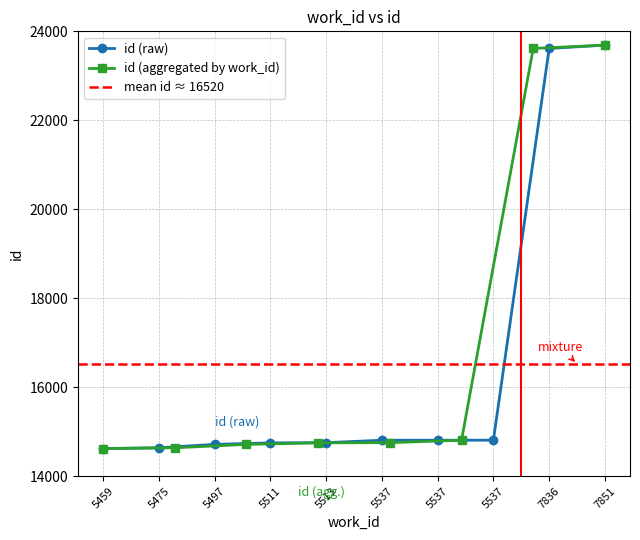

Reading left to right, what are all the values shown in this chart?

14620	14638	14714	14748	14753	14807	14808	14809	23615	23690